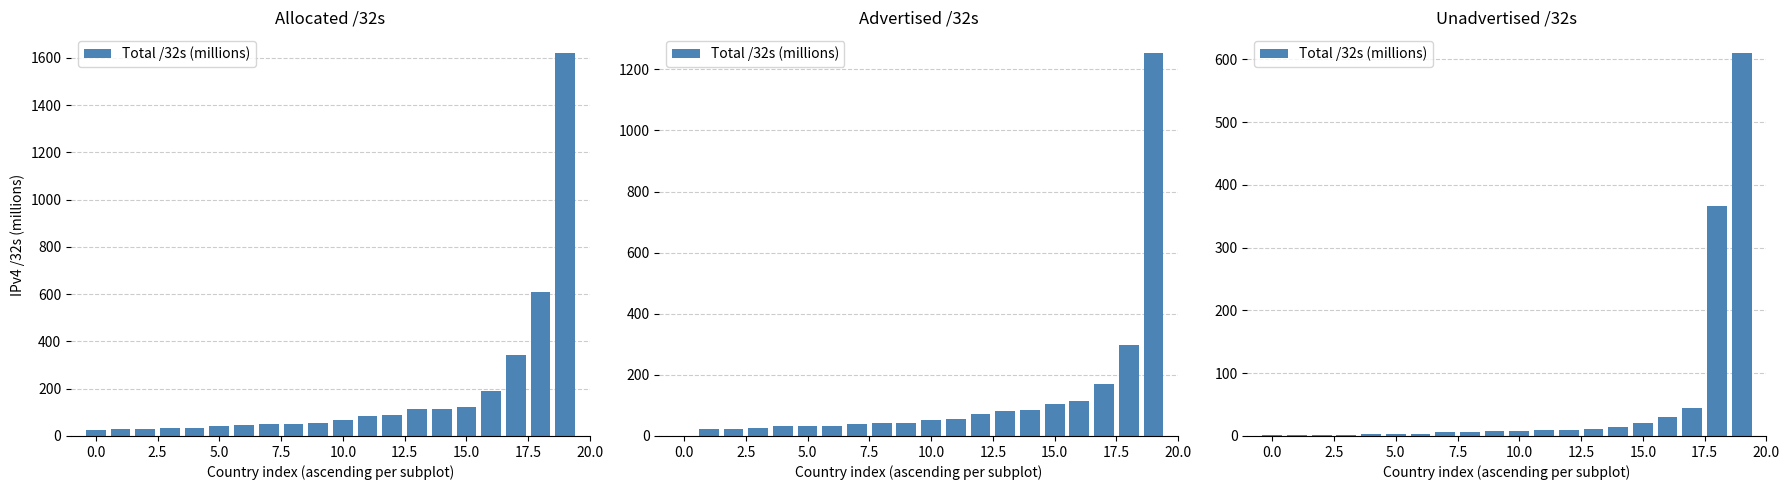

Where is the data nearest to the value 305?

18